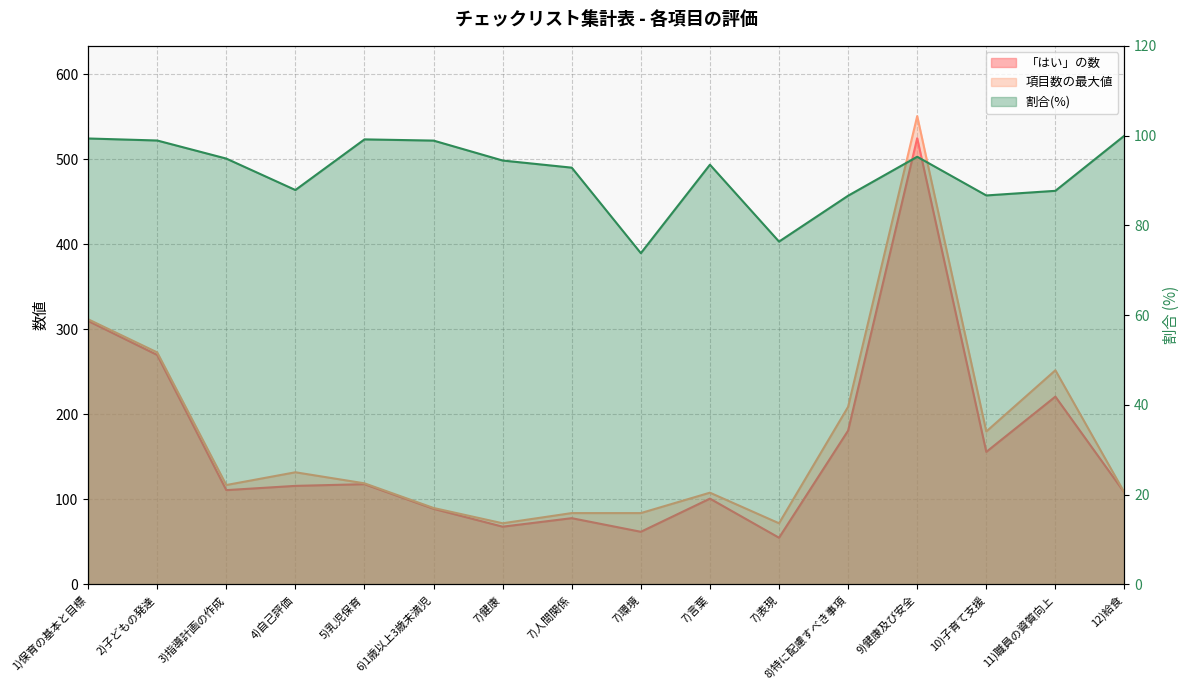

Reading right to left, list all the values displayed in this chart.

「はい」の数: 12)給食=108.0	11)職員の資質向上=221.0	10)子育て支援=156.0	9)健康及び安全=525.0	8)特に配慮すべき事項=181.0	7)表現=55.0	7)言葉=101.0	7)環境=62.0	7)人間関係=78.0	7)健康=68.0	6)1歳以上3歳未満児=89.0	5)乳児保育=118.0	4)自己評価=116.0	3)指導計画の作成=111.0	2)子どもの発達=270.0	1)保育の基本と目標=310.0
項目数の最大値: 12)給食=108.0	11)職員の資質向上=252.0	10)子育て支援=180.0	9)健康及び安全=551.0	8)特に配慮すべき事項=209.0	7)表現=72.0	7)言葉=108.0	7)環境=84.0	7)人間関係=84.0	7)健康=72.0	6)1歳以上3歳未満児=90.0	5)乳児保育=119.0	4)自己評価=132.0	3)指導計画の作成=117.0	2)子どもの発達=273.0	1)保育の基本と目標=312.0
割合: 12)給食=100.0	11)職員の資質向上=87.7	10)子育て支援=86.7	9)健康及び安全=95.3	8)特に配慮すべき事項=86.6	7)表現=76.4	7)言葉=93.5	7)環境=73.8	7)人間関係=92.9	7)健康=94.5	6)1歳以上3歳未満児=98.9	5)乳児保育=99.2	4)自己評価=87.9	3)指導計画の作成=94.9	2)子どもの発達=98.9	1)保育の基本と目標=99.4